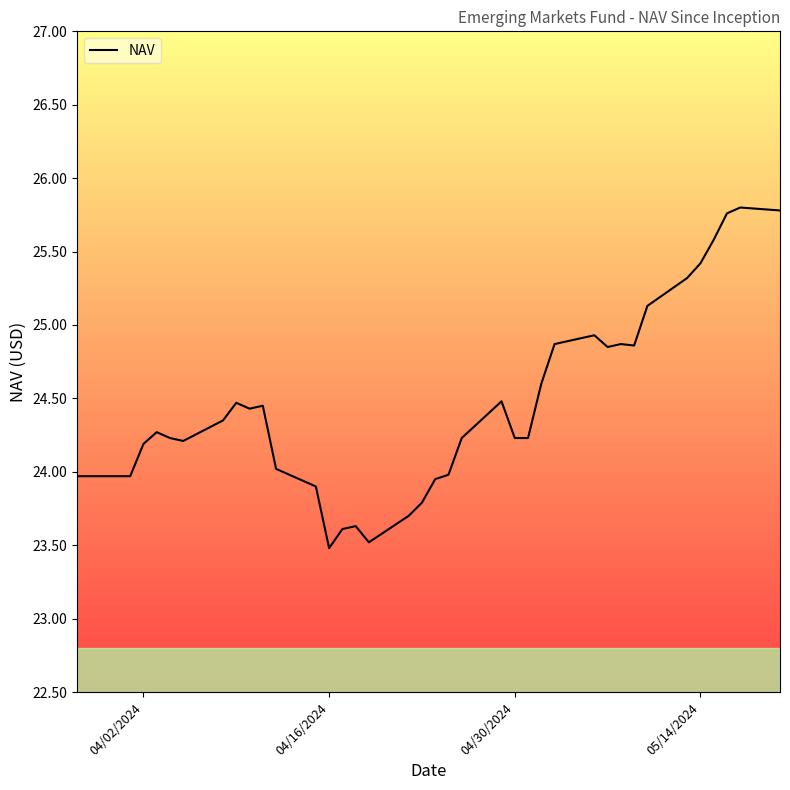

How many values are below 24?

11